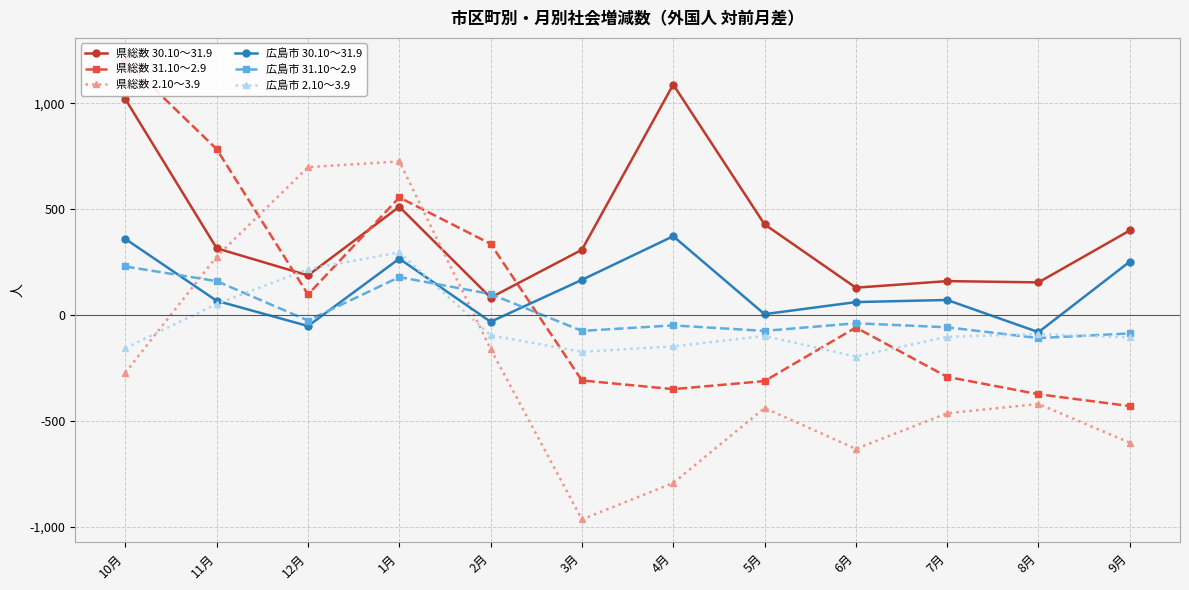

Reading left to right, list all the values displayed in this chart.

県総数 30.10～31.9: 1019	315	187	511	82	308	1088	428	129	160	154	399
県総数 31.10～2.9: 1200	783	97	555	336	-309	-350	-312	-59	-292	-374	-430
県総数 2.10～3.9: -272	276	698	725	-160	-965	-793	-439	-632	-464	-420	-603
広島市 30.10～31.9: 359	67	-52	266	-32	166	372	4	61	71	-81	252
広島市 31.10～2.9: 229	160	-26	179	99	-75	-49	-75	-39	-58	-109	-87
広島市 2.10～3.9: -156	52	216	296	-96	-174	-148	-99	-196	-103	-90	-106